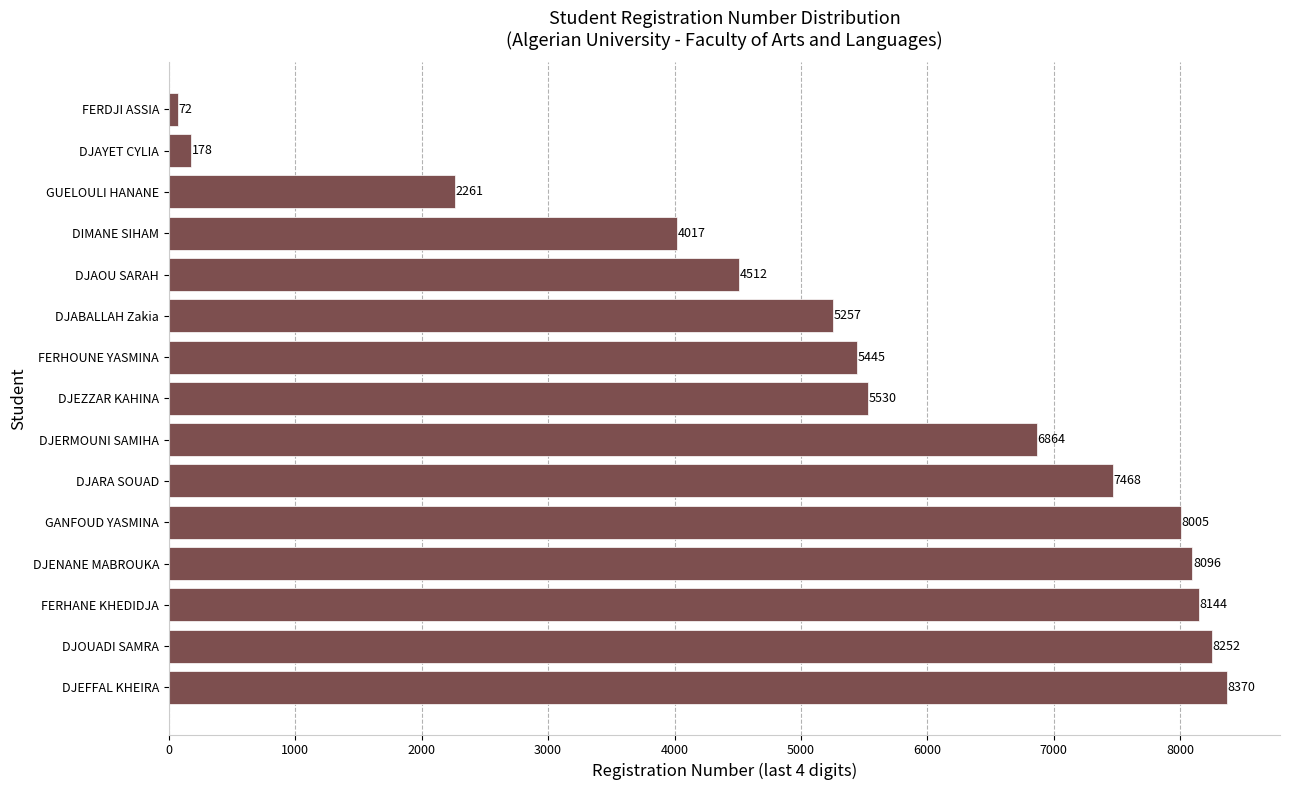

List the labels in order of value, smallest first.

FERDJI ASSIA, DJAYET CYLIA, GUELOULI HANANE, DIMANE SIHAM, DJAOU SARAH, DJABALLAH Zakia, FERHOUNE YASMINA, DJEZZAR KAHINA, DJERMOUNI SAMIHA, DJARA SOUAD, GANFOUD YASMINA, DJENANE MABROUKA, FERHANE KHEDIDJA, DJOUADI SAMRA, DJEFFAL KHEIRA